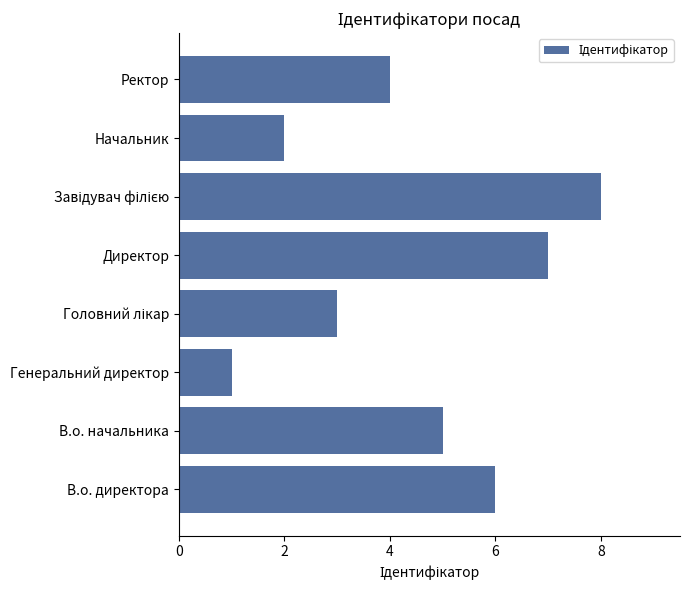

Between В.о. начальника and Начальник, which is larger?

В.о. начальника